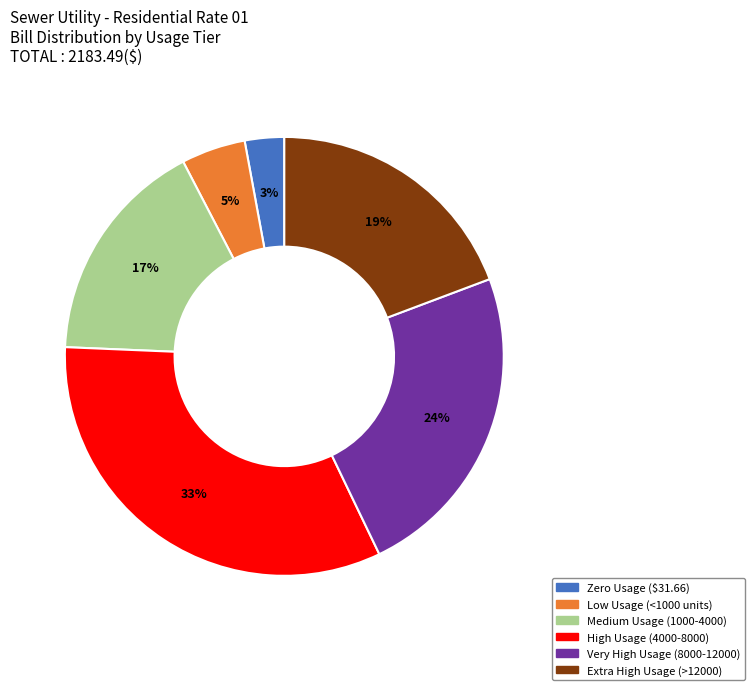

Does any single category account for the majority?

No